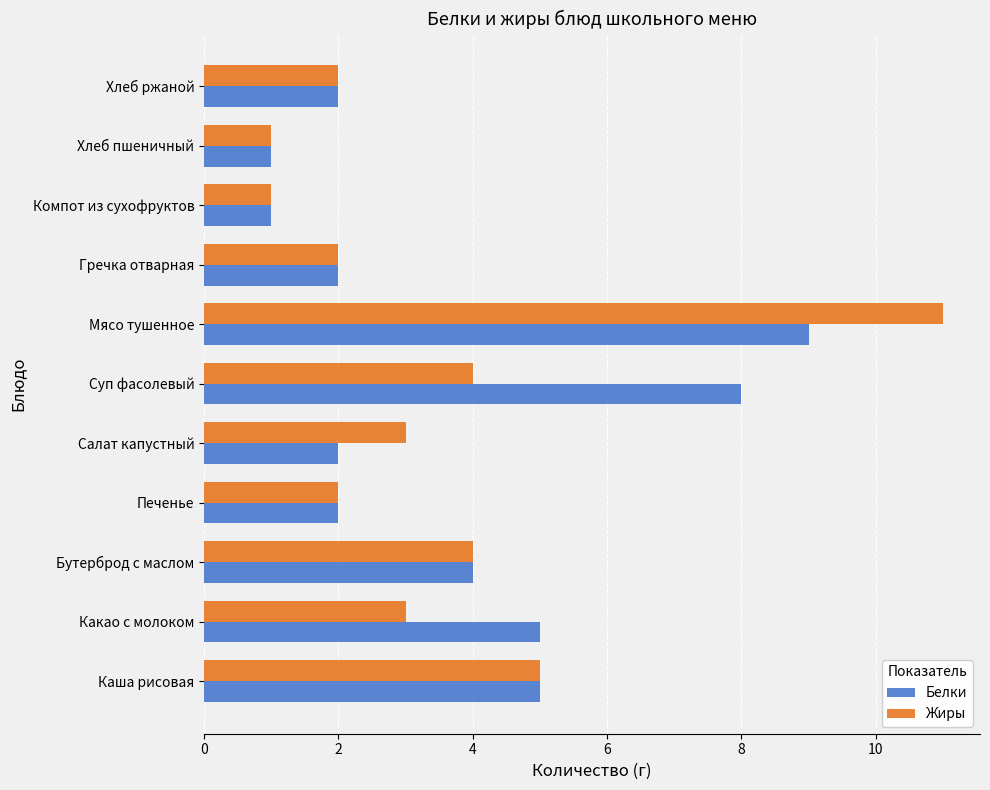

What are all the series names shown in the legend?

Белки, Жиры